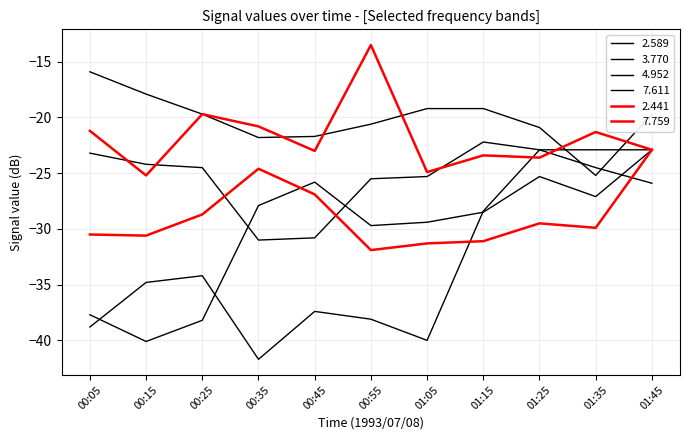

Does the chart display data point markers on the line(s)?

No